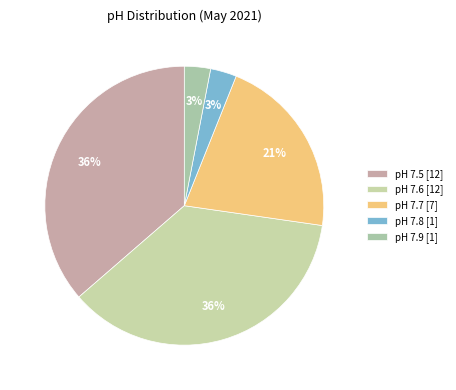

How many slices are in this pie chart?

5